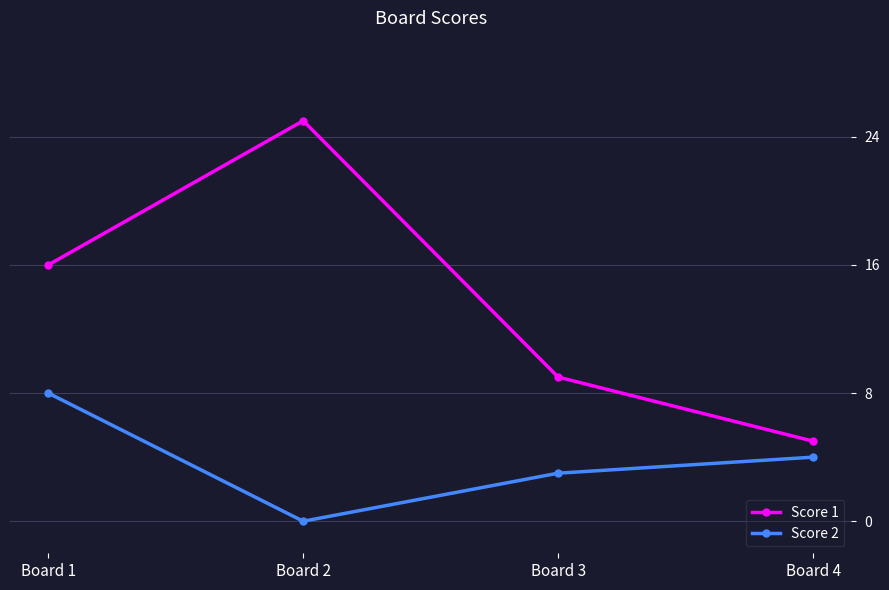

What is the difference between the second highest and second lowest values in the Score 1 series?

7